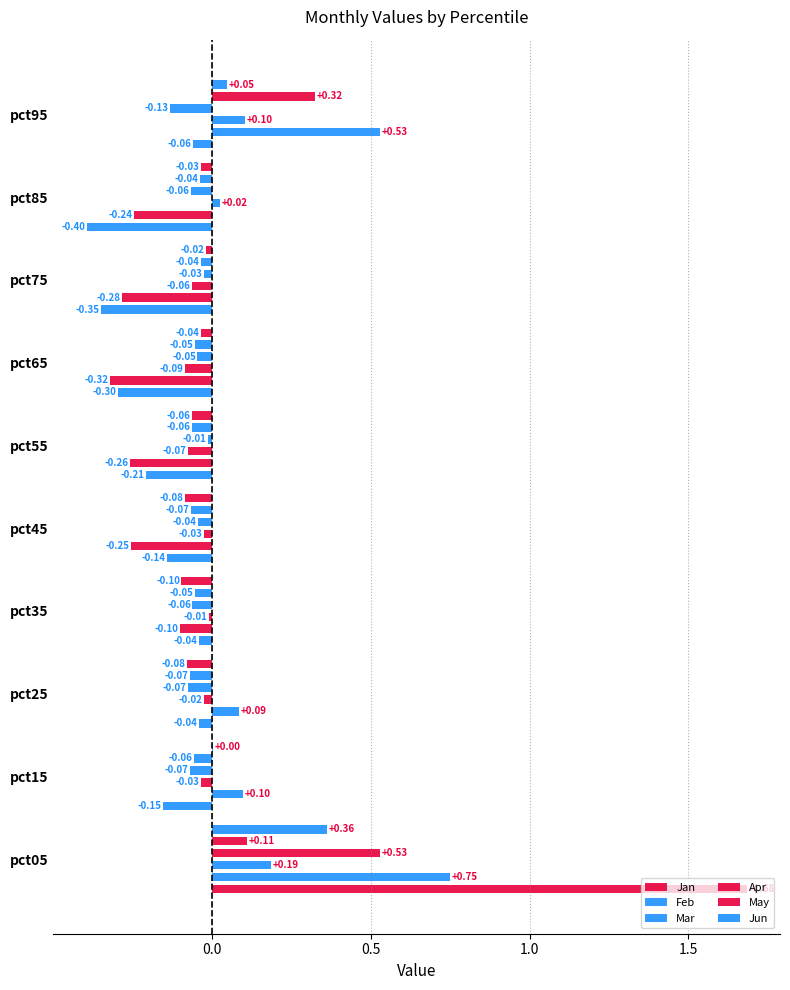

Reading right to left, transcribe all the data shown in this chart.

Jan: -0.1	-0.4	-0.3	-0.3	-0.2	-0.1	-0.0	-0.0	-0.2	1.7
Feb: 0.5	-0.2	-0.3	-0.3	-0.3	-0.3	-0.1	0.1	0.1	0.7
Mar: 0.1	0.0	-0.1	-0.1	-0.1	-0.0	-0.0	-0.0	-0.0	0.2
Apr: -0.1	-0.1	-0.0	-0.0	-0.0	-0.0	-0.1	-0.1	-0.1	0.5
May: 0.3	-0.0	-0.0	-0.1	-0.1	-0.1	-0.1	-0.1	-0.1	0.1
Jun: 0.0	-0.0	-0.0	-0.0	-0.1	-0.1	-0.1	-0.1	0.0	0.4